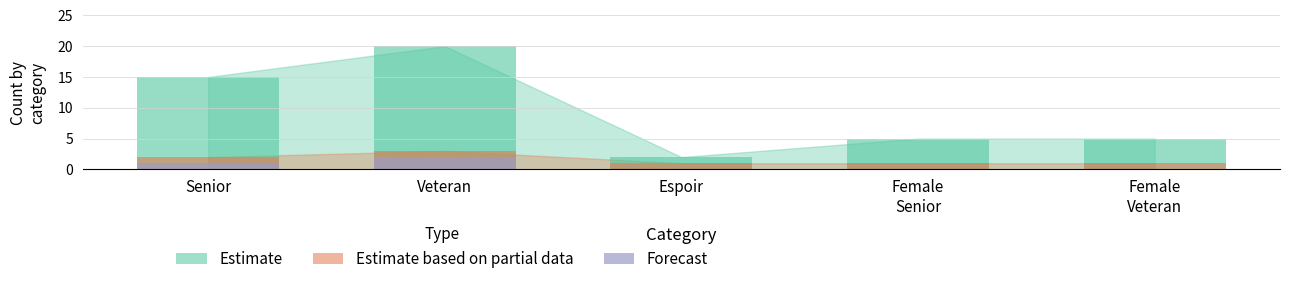

Reading left to right, extract all data points from this chart.

1	2	0	0	0